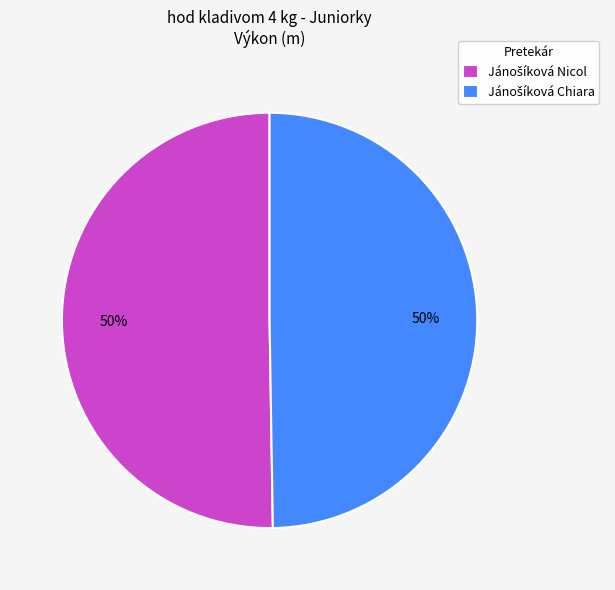

Count the number of slices in the pie.

2